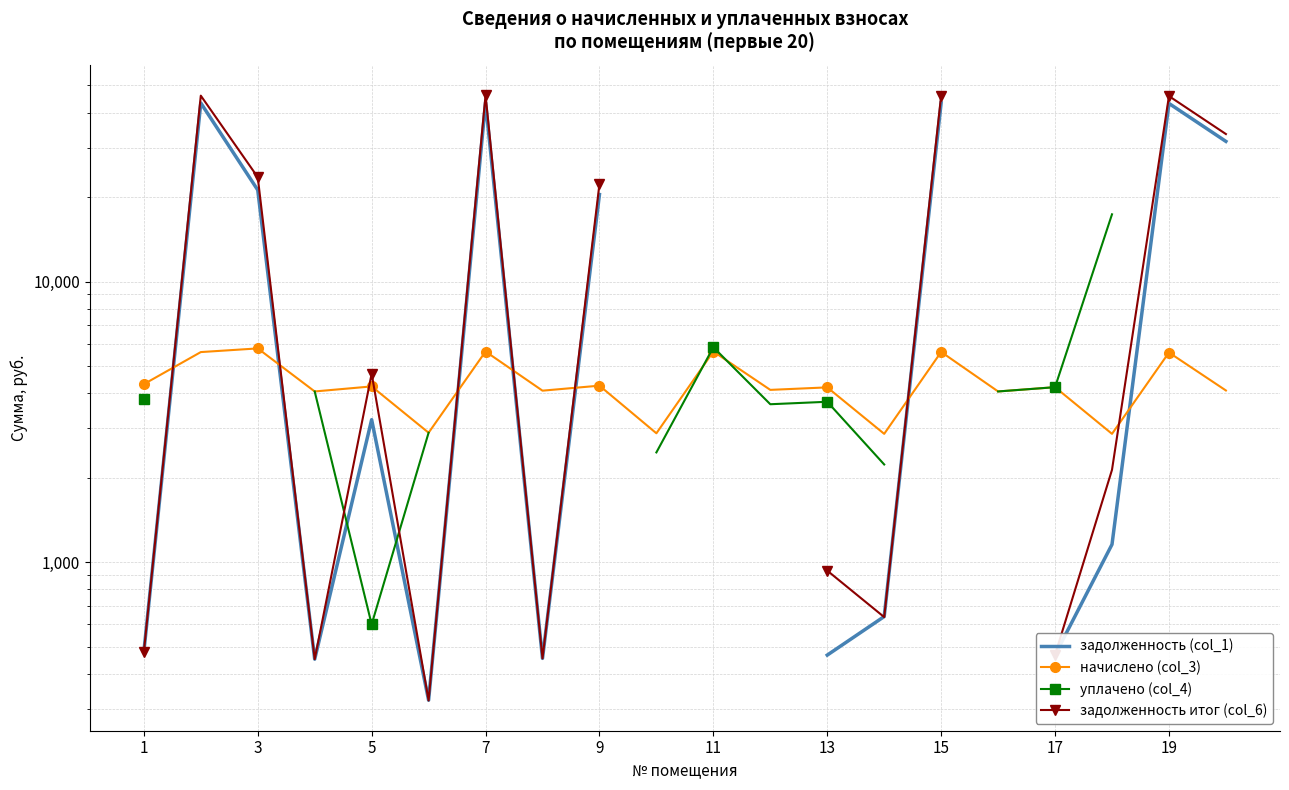

Between 13 and 11, which is larger?

11